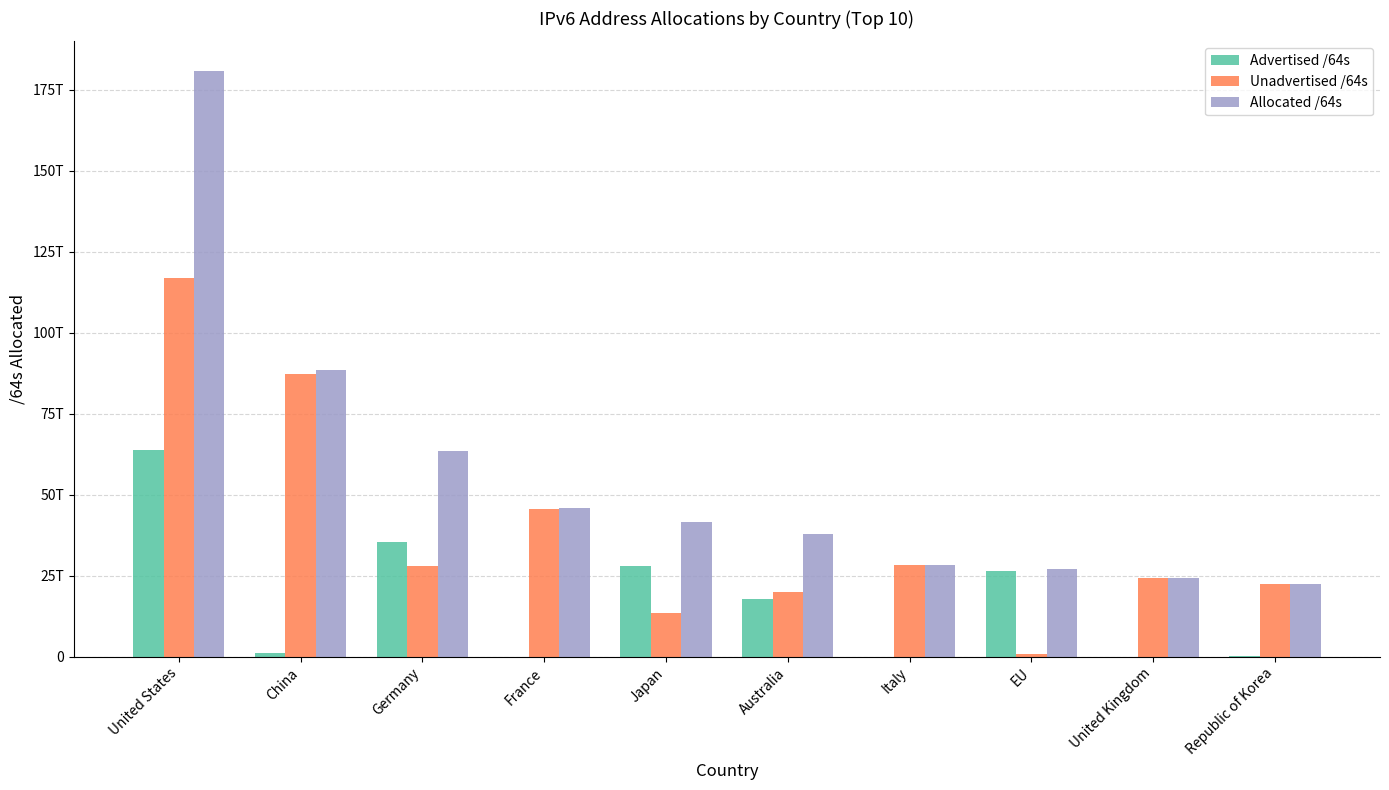

At how many categories does at least one series exceed 52652863780733?

3